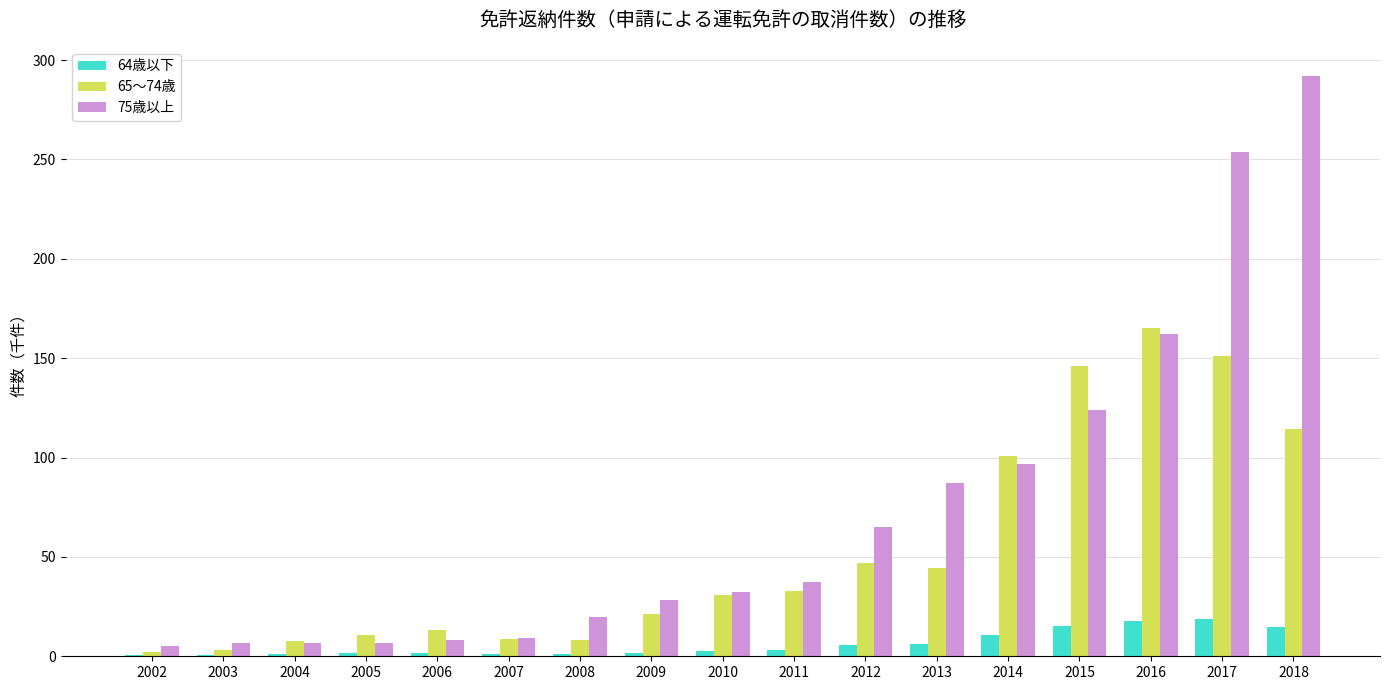

Which category has the highest value in the 75歳以上 series?

2018